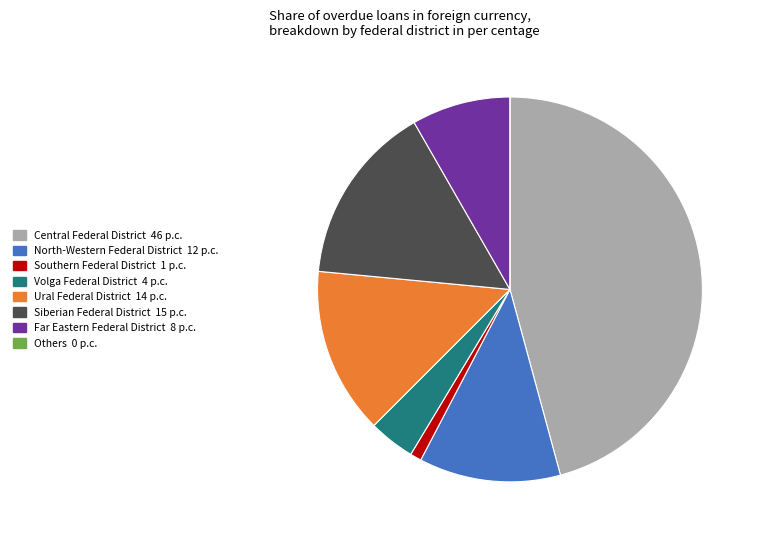

Is there a majority slice in this chart?

No